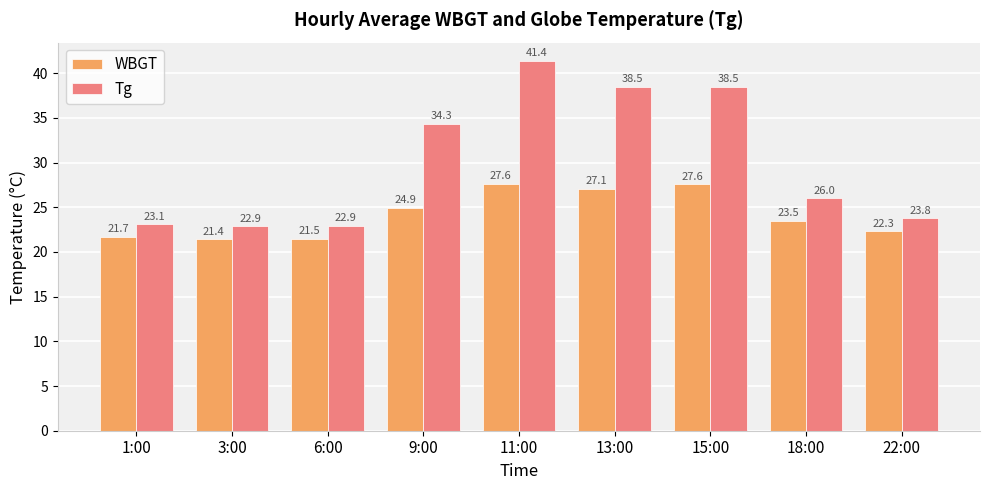

List the series in order of their overall mean, lowest first.

WBGT, Tg